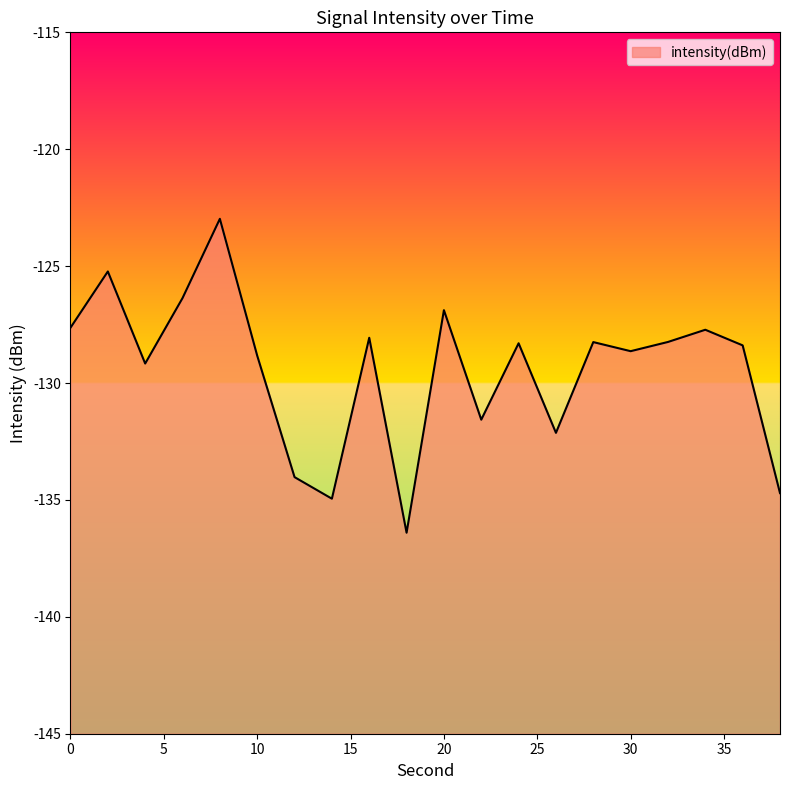

How many lines are shown in the chart?

1